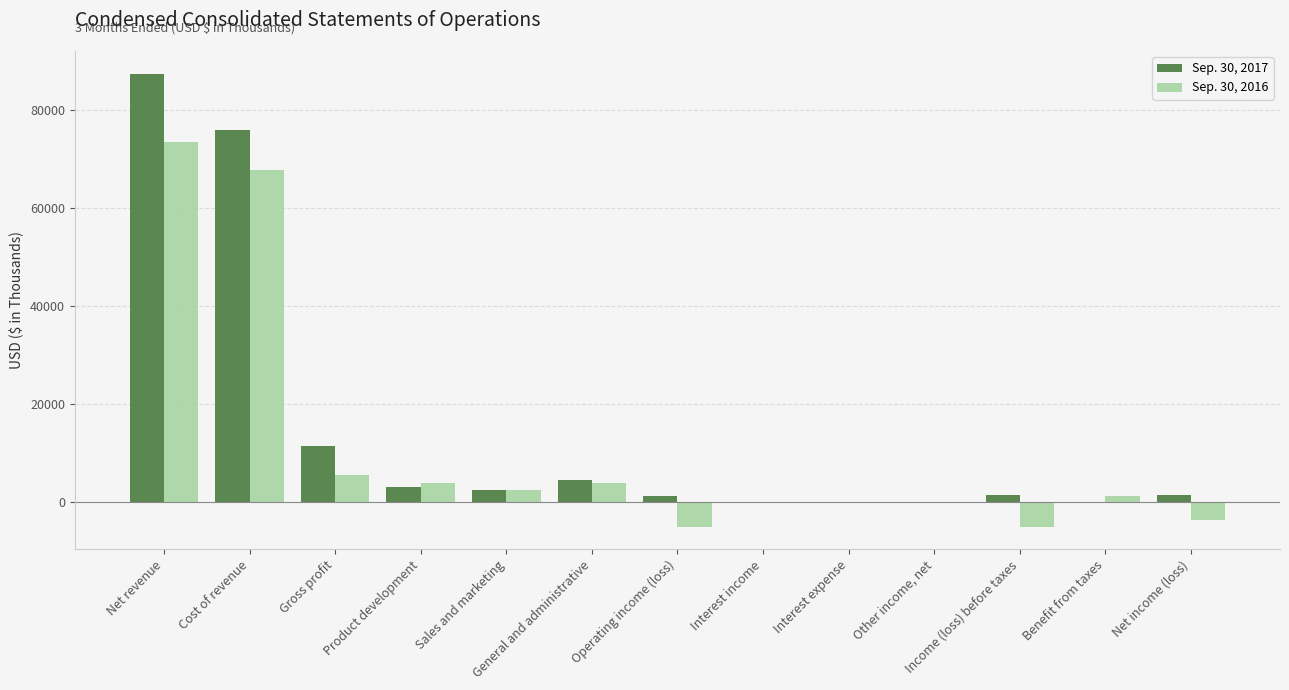

True or false: Sep. 30, 2016 has a value of 4031 at General and administrative.

True